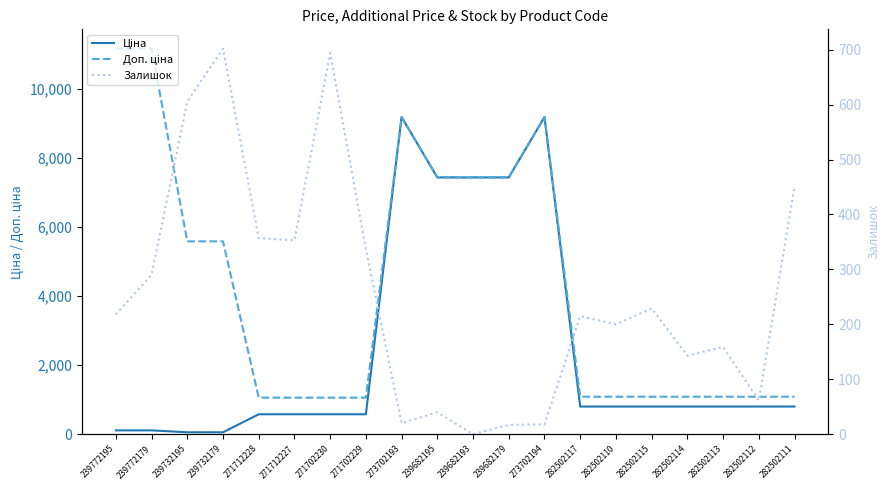

What is the spread (max minus min) of values at 282502113?

928.0